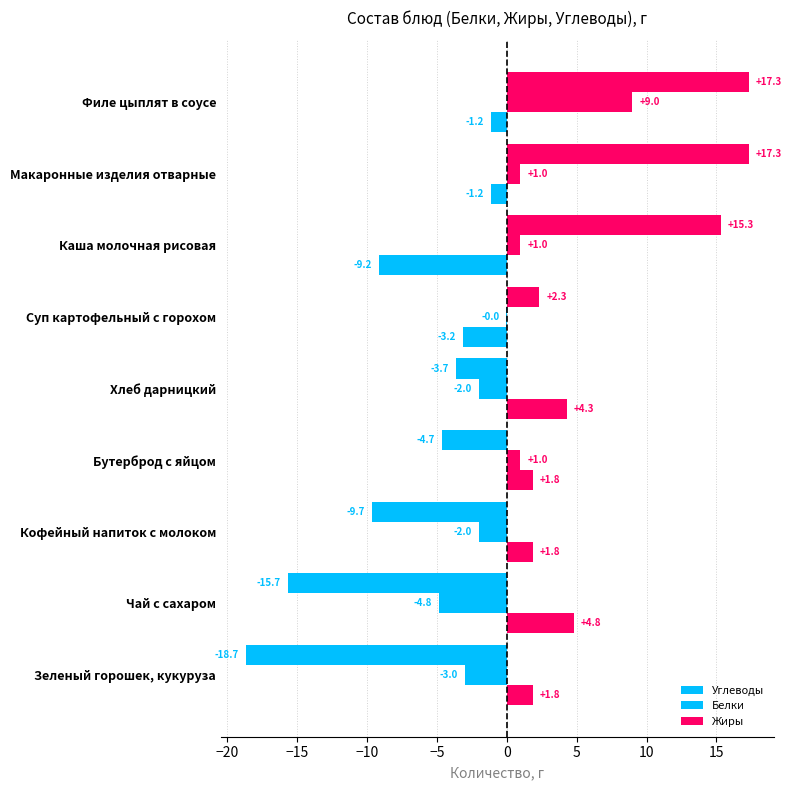

How many data points in Белки are above 0?

4